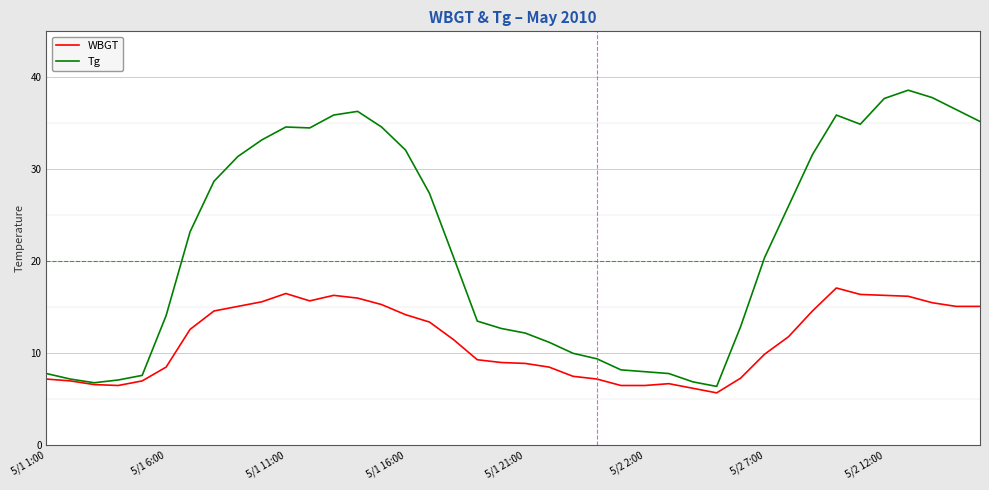

In WBGT, how many points are higher than both neighbors (excluding endpoints)?

4